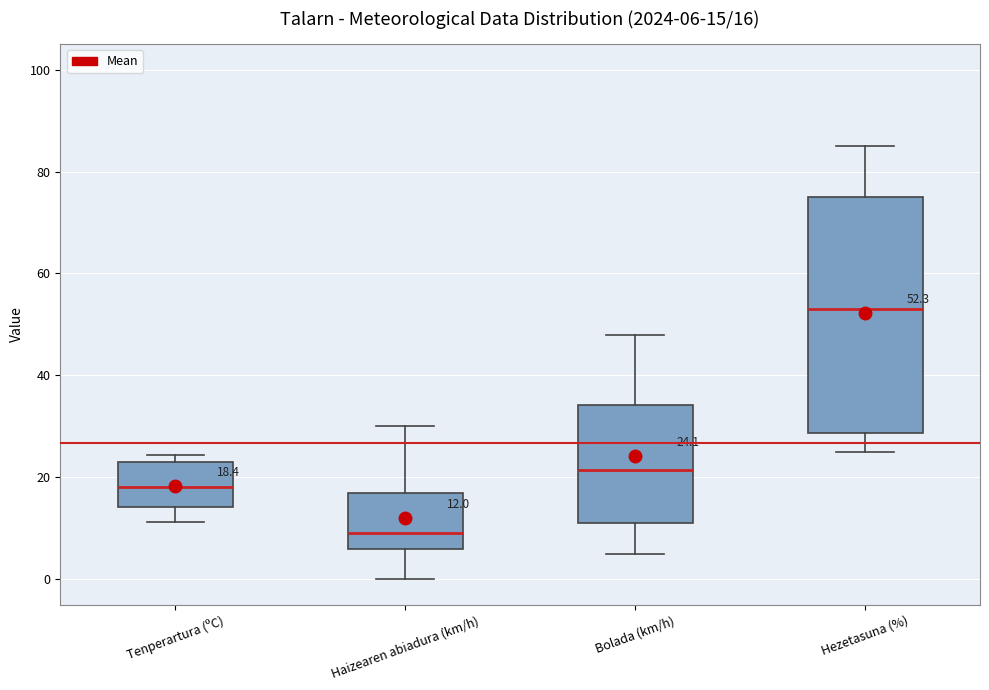

Comparing the boxes themselves (not the whiskers), which one is the tallest?

Hezetasuna (%)